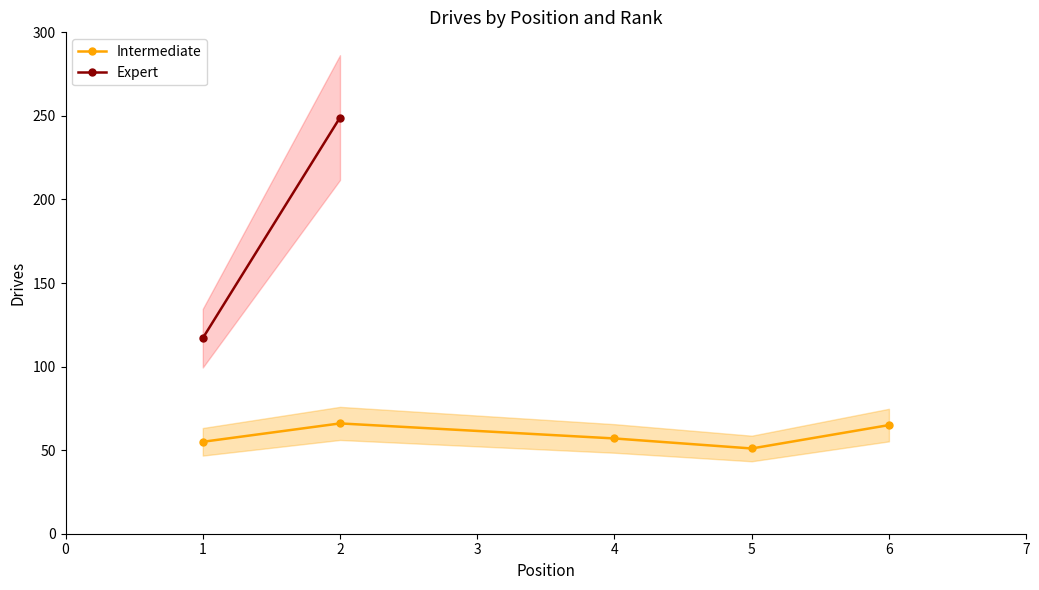

The value of Intermediate at 5 is 51. True or false?

True